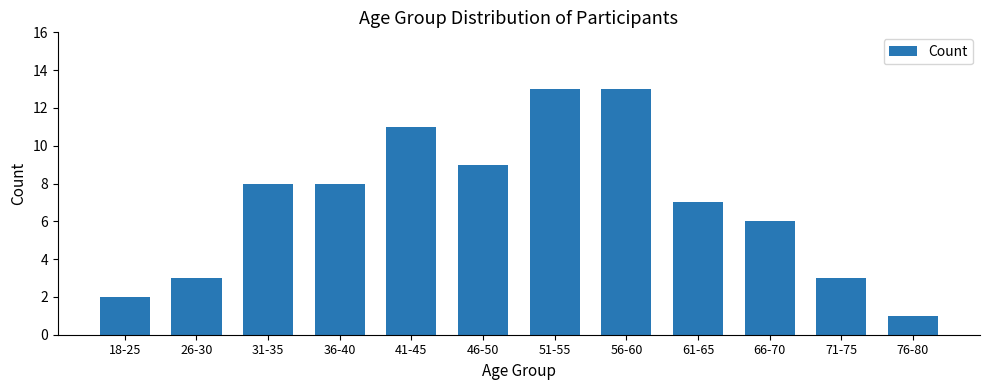

The chart shows a value of 13 at 56-60. True or false?

True